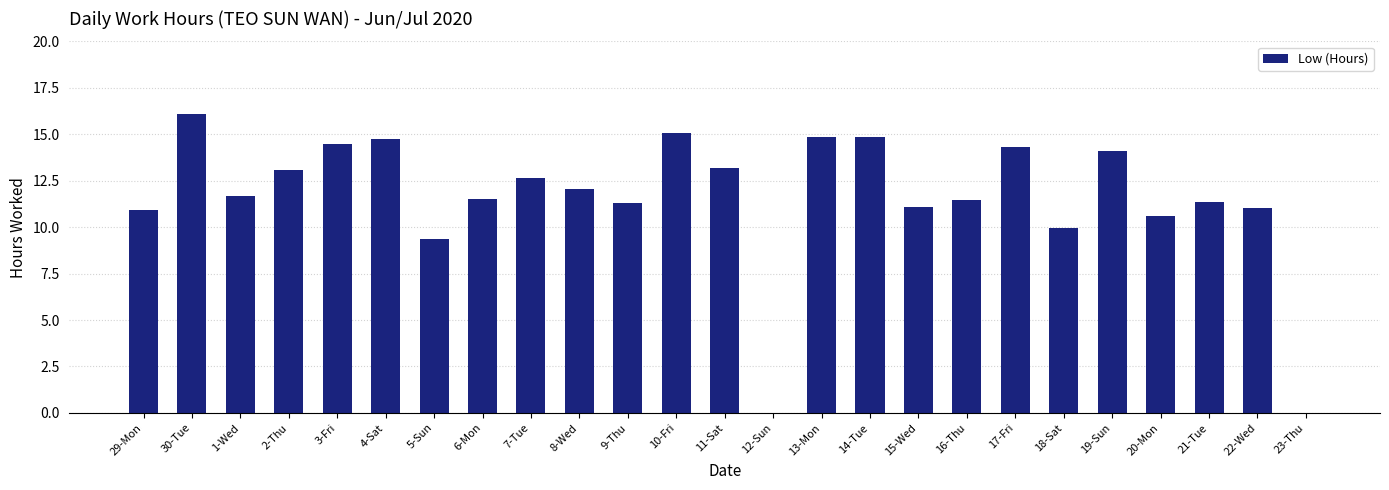

Where is the data nearest to the value 8?

5-Sun